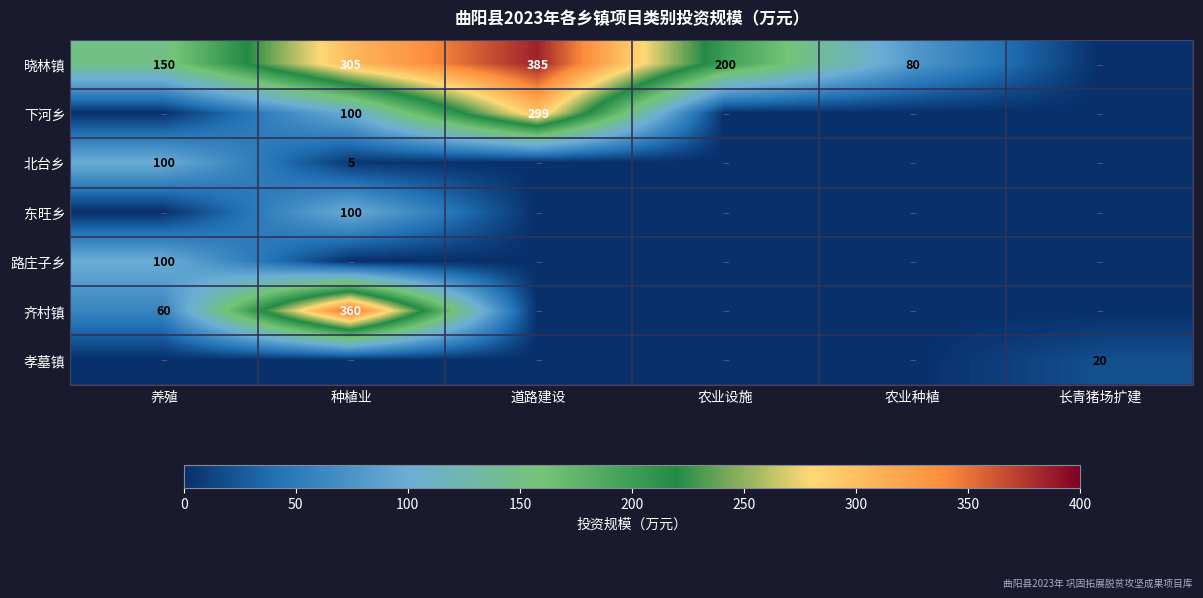

The value of 下河乡 at 种植业 is 100. True or false?

True